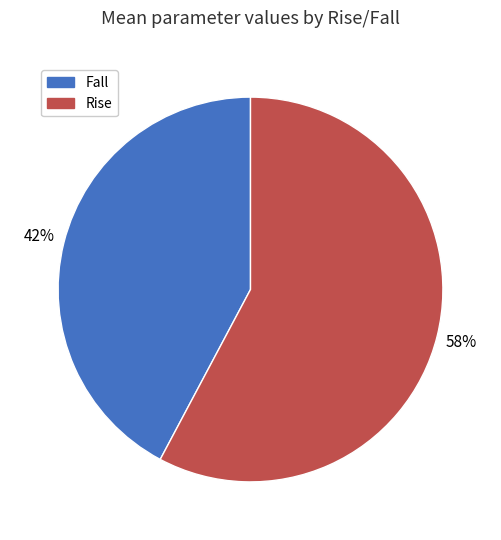

Does Fall account for over 50% of the chart?

No